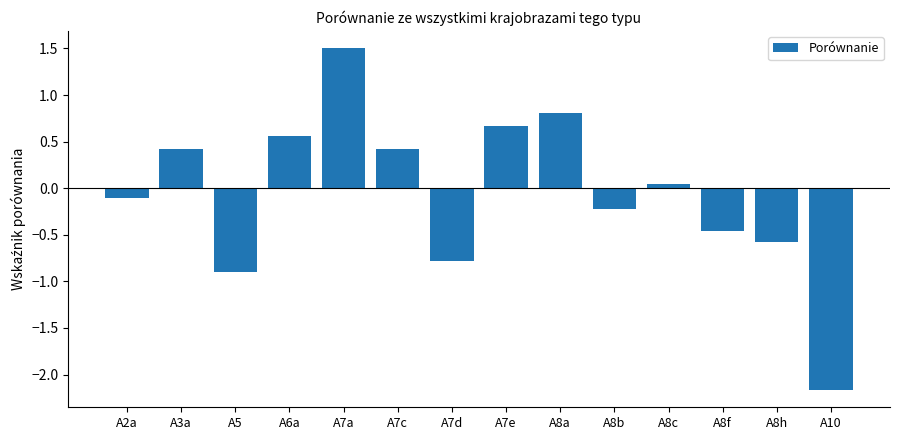

The value at A5 is -0.9. True or false?

True